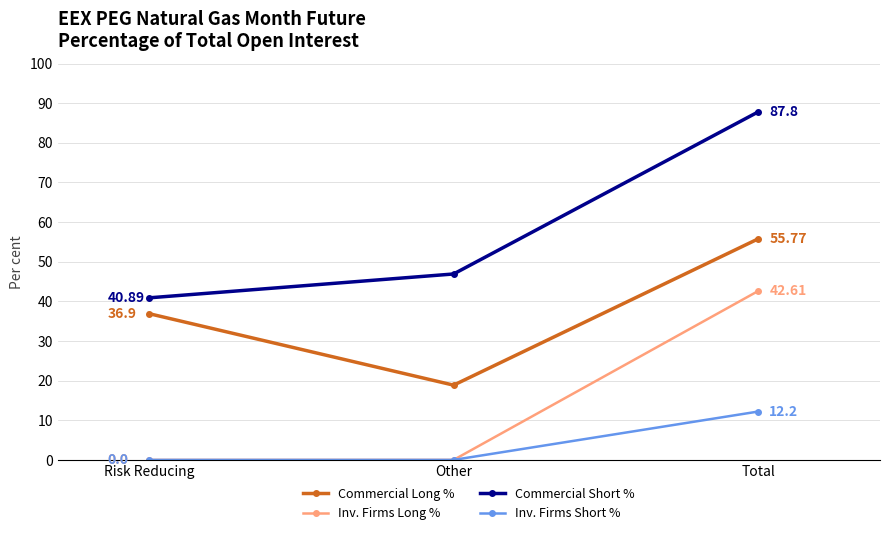

How many lines are shown in the chart?

4